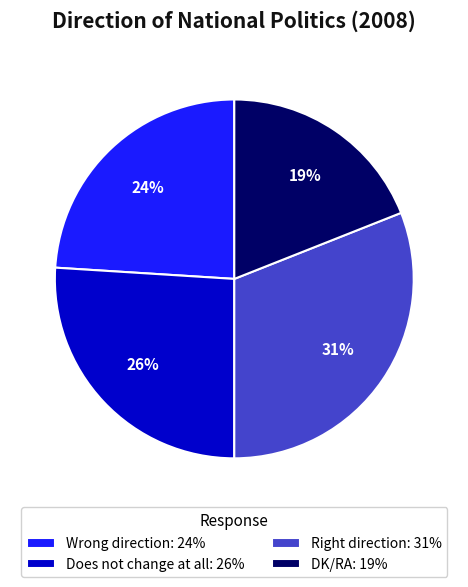

Which slice is the smallest?

DK/RA